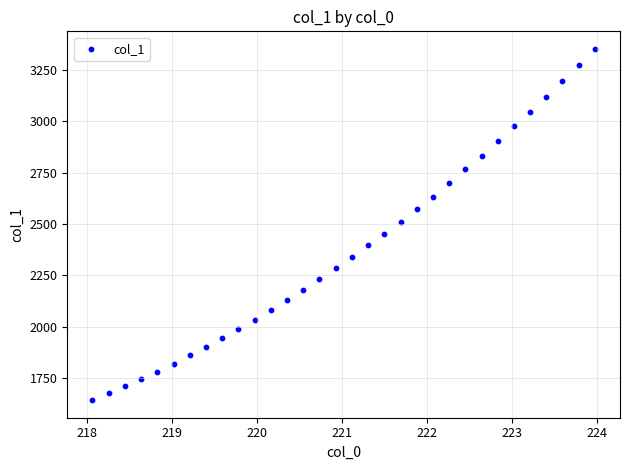

What is the range of X values (max minus min)?

5.9